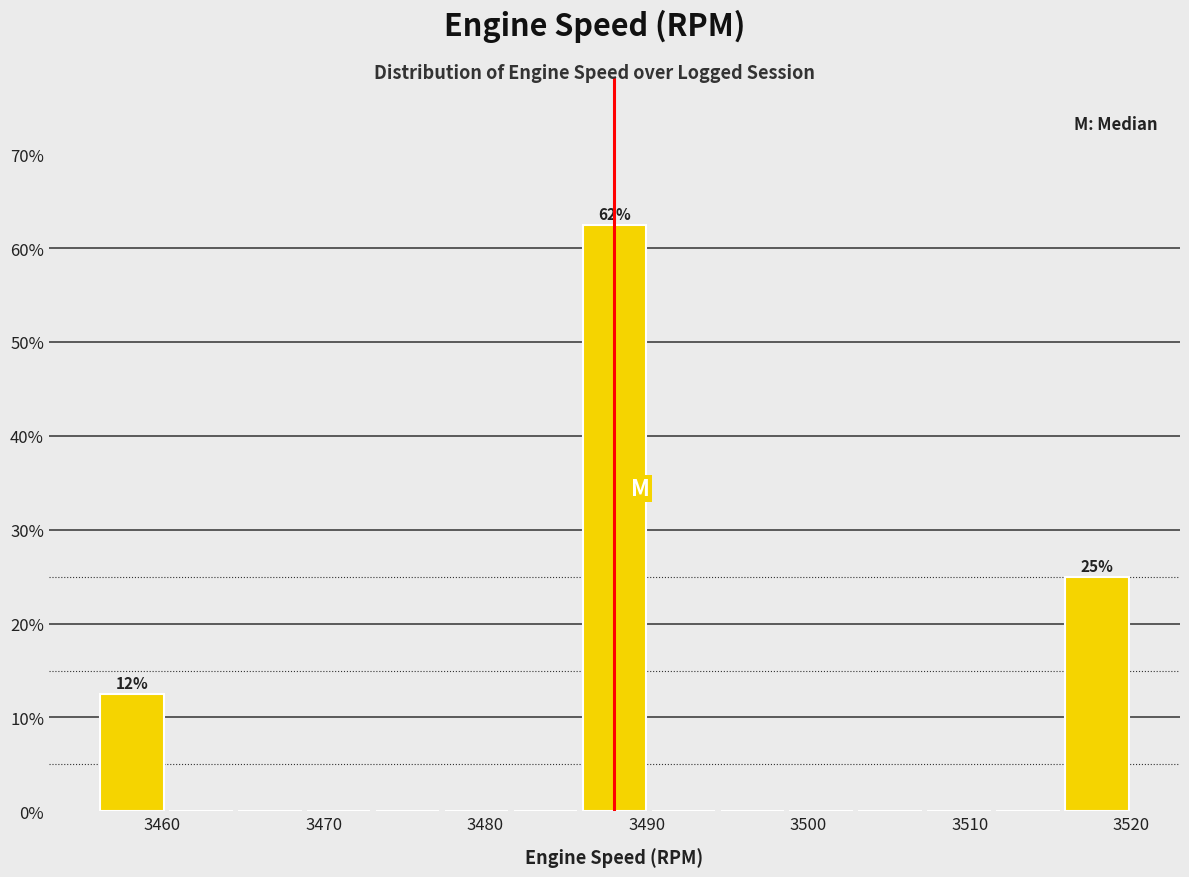

Over which range of the x-axis is the bar tallest?

3486 to 3490